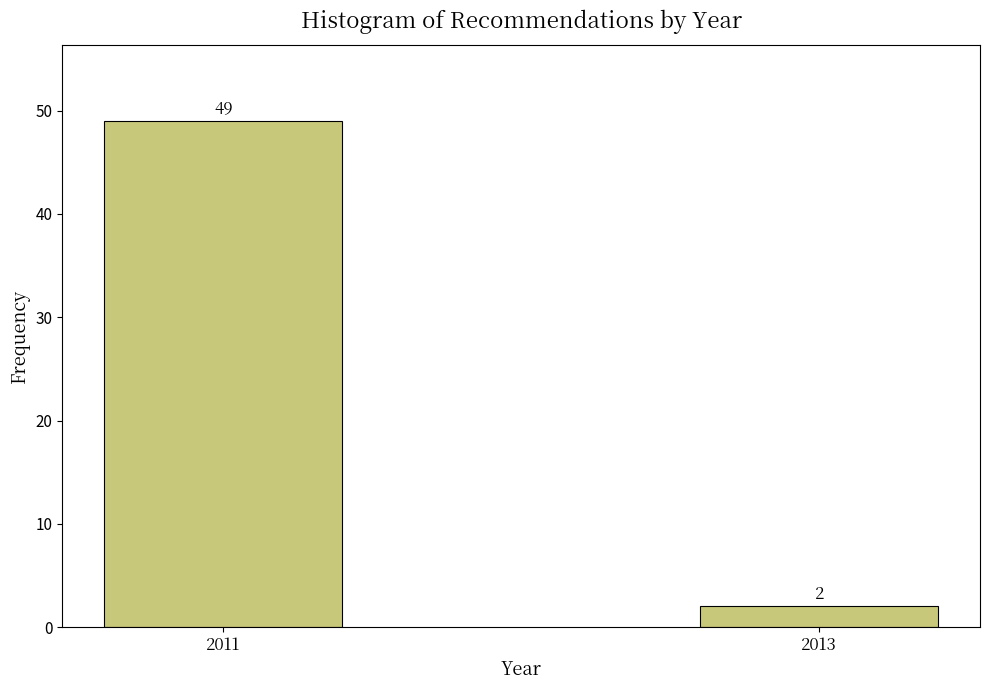

Reading left to right, list all the values displayed in this chart.

2011=49	2013=2